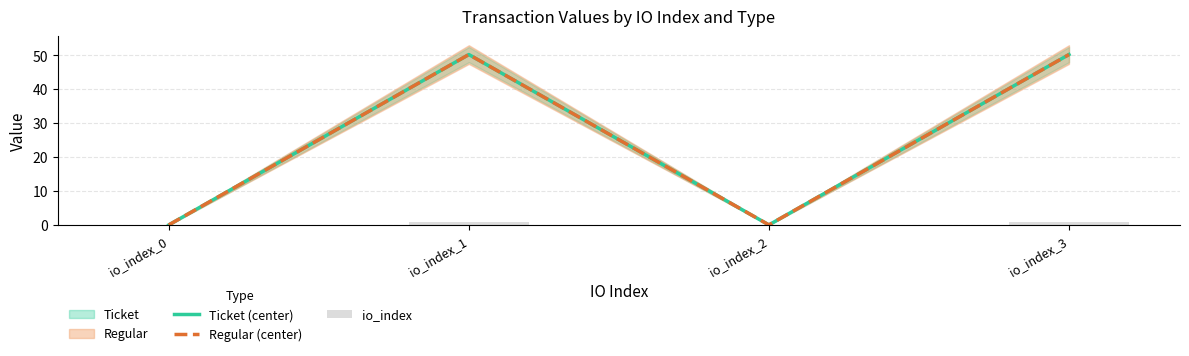

What is the value of the Ticket (center) bar at the 4th from the left?

50.3